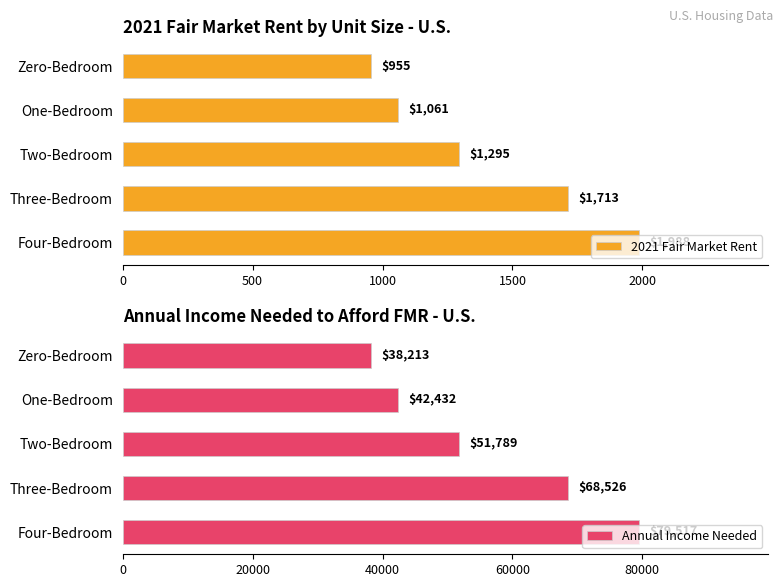

What is the difference between the maximum and second lowest values in the 2021 Fair Market Rent series?

927.1